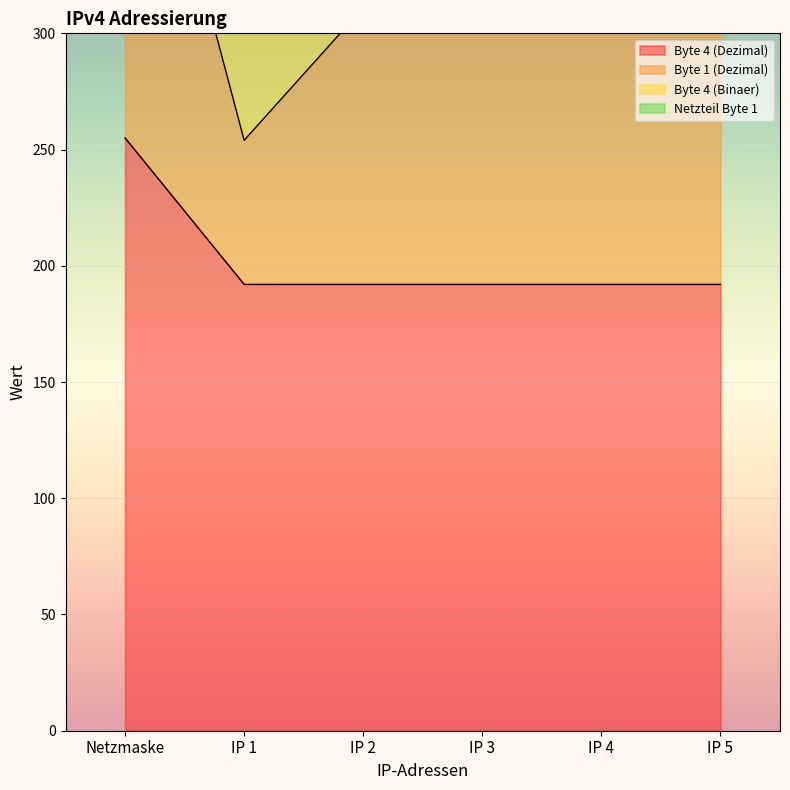

True or false: Byte 4 (Dezimal) has more than 2 interior local peaks.

False